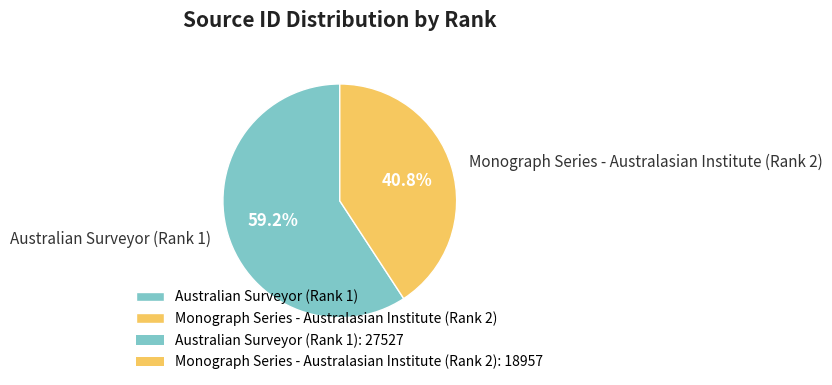

To the nearest percent, what is the combined percentage of Monograph Series - Australasian Institute (Rank 2) and Australian Surveyor (Rank 1)?

100%